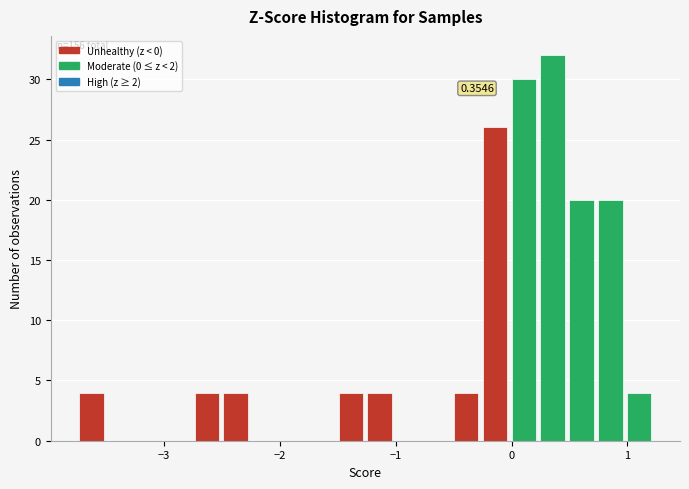

Read against the x-axis, roughly where is the centre of the tallest bar?

0.4